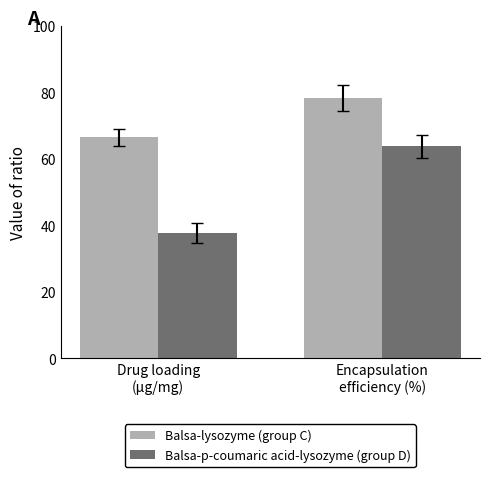

What is the average value of the Balsa-lysozyme (group C) series?

72.3